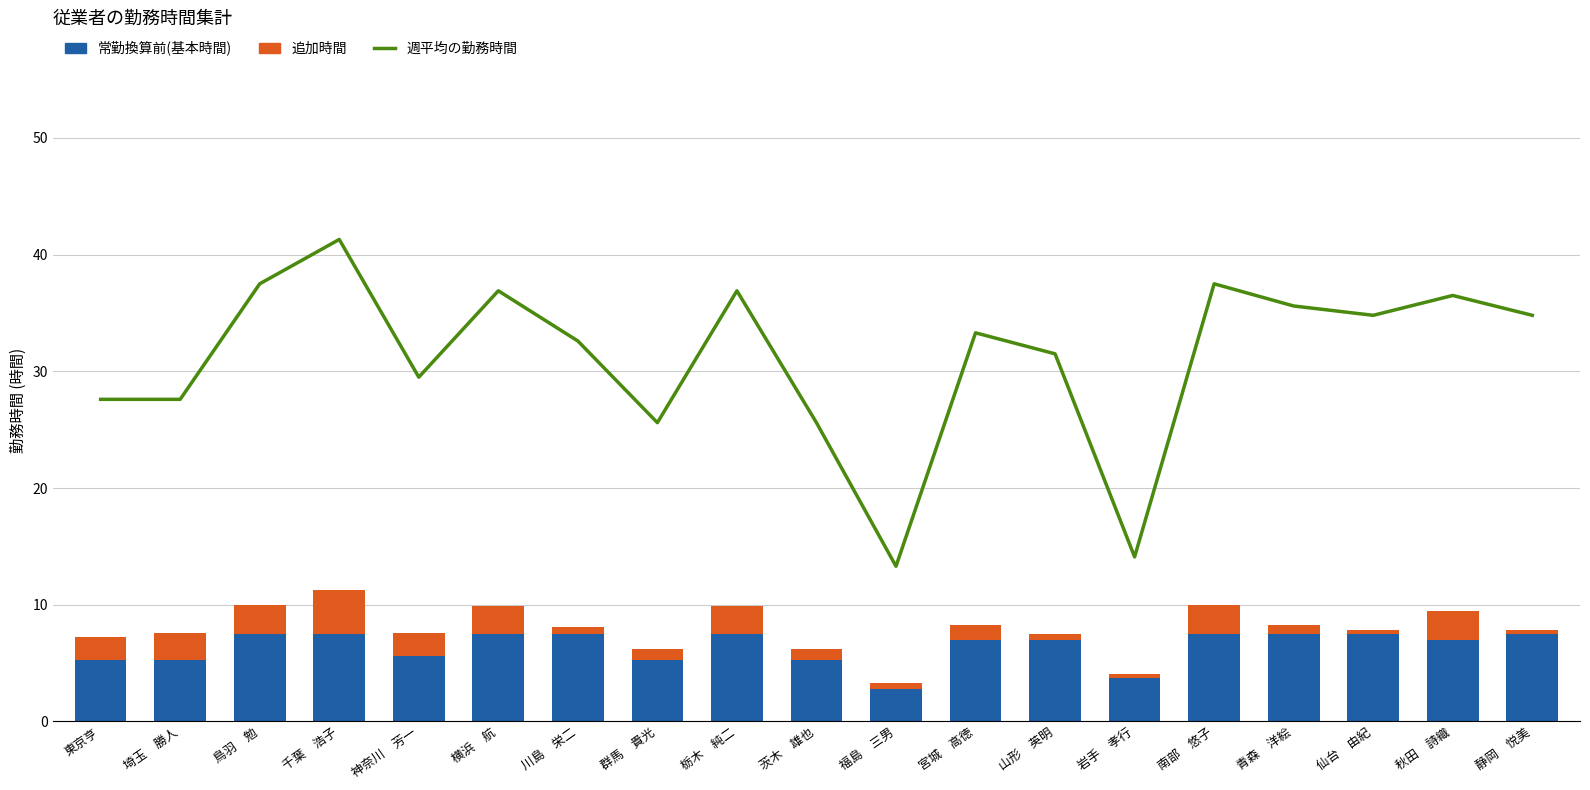

What is the average value of the 週平均の勤務時間 series?

31.2